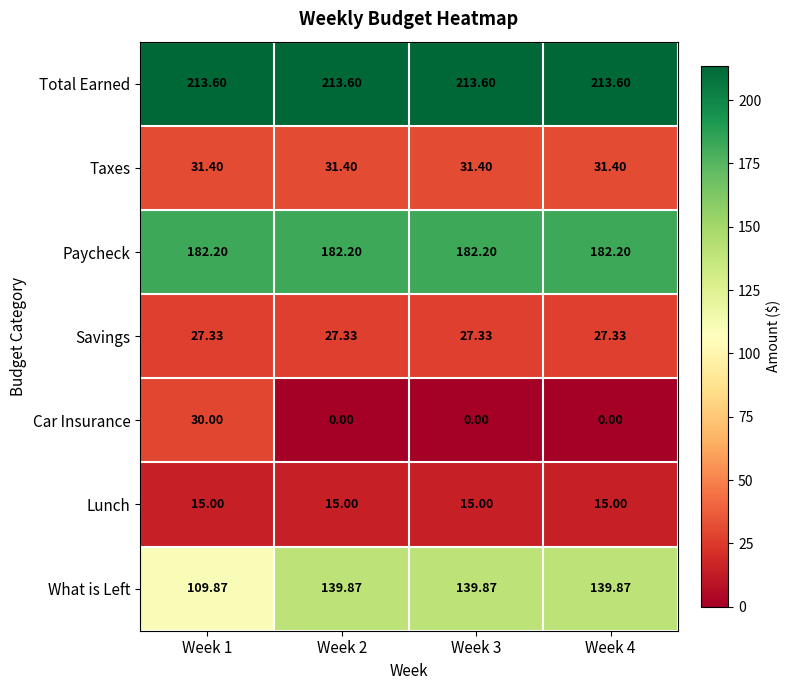

At Week 1, list the series in order from largest to smallest.

Total Earned, Paycheck, What is Left, Taxes, Car Insurance, Savings, Lunch